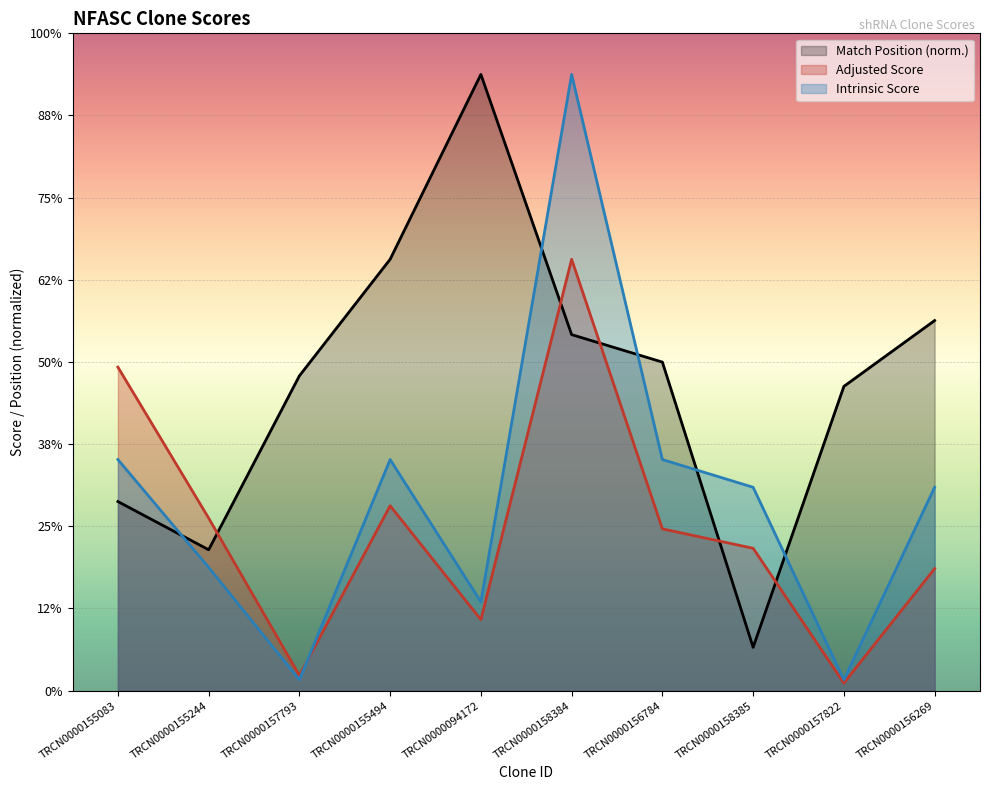

Between which two adjacent categories do Match Position and Intrinsic Score first intersect?

TRCN0000155083 and TRCN0000155244